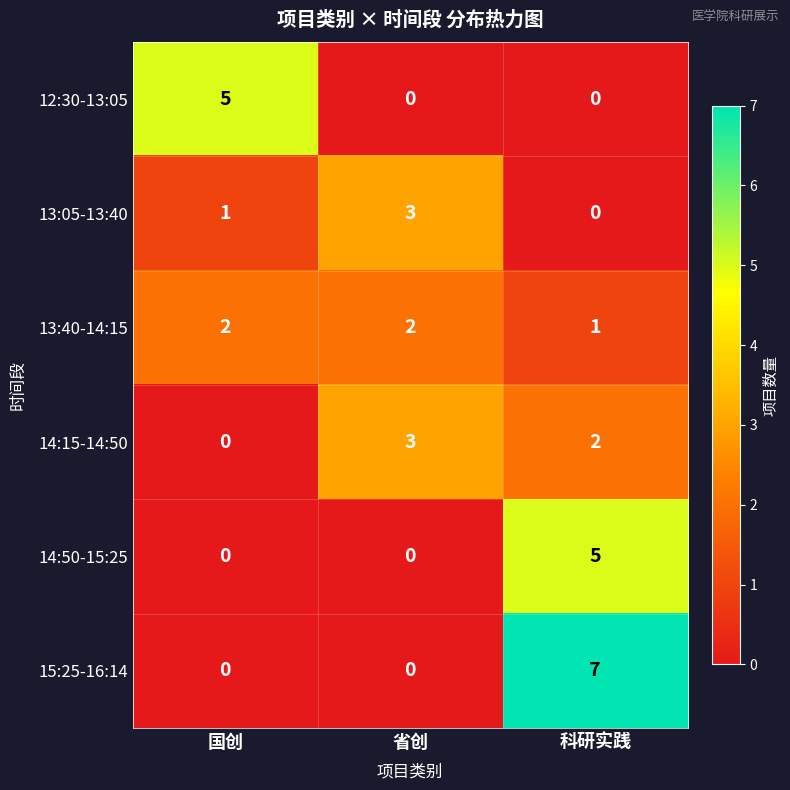

True or false: 14:15-14:50 has a value of 0 at 国创.

True